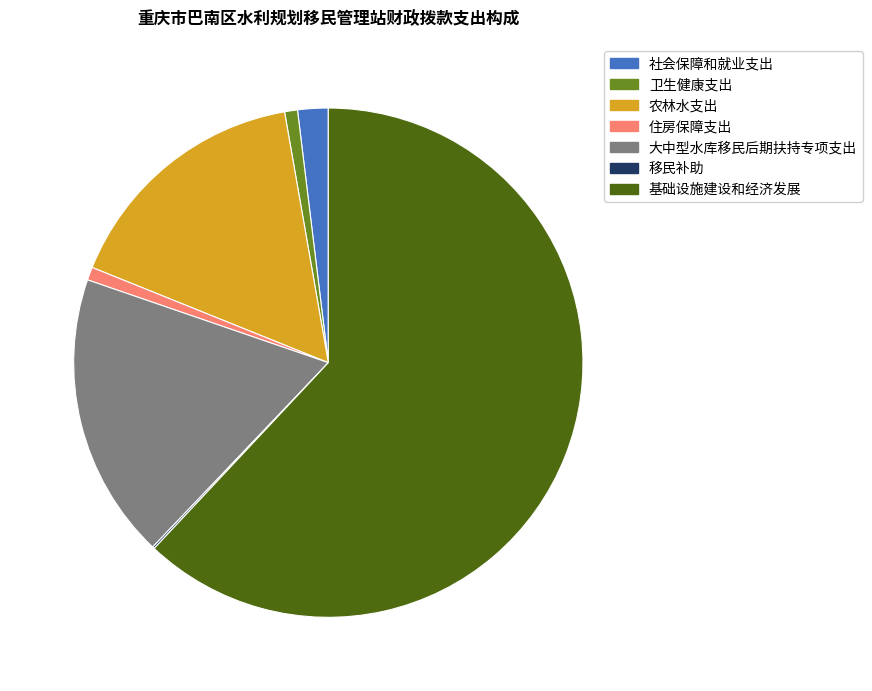

Combined, do 基础设施建设和经济发展 and 住房保障支出 account for over 50%?

Yes